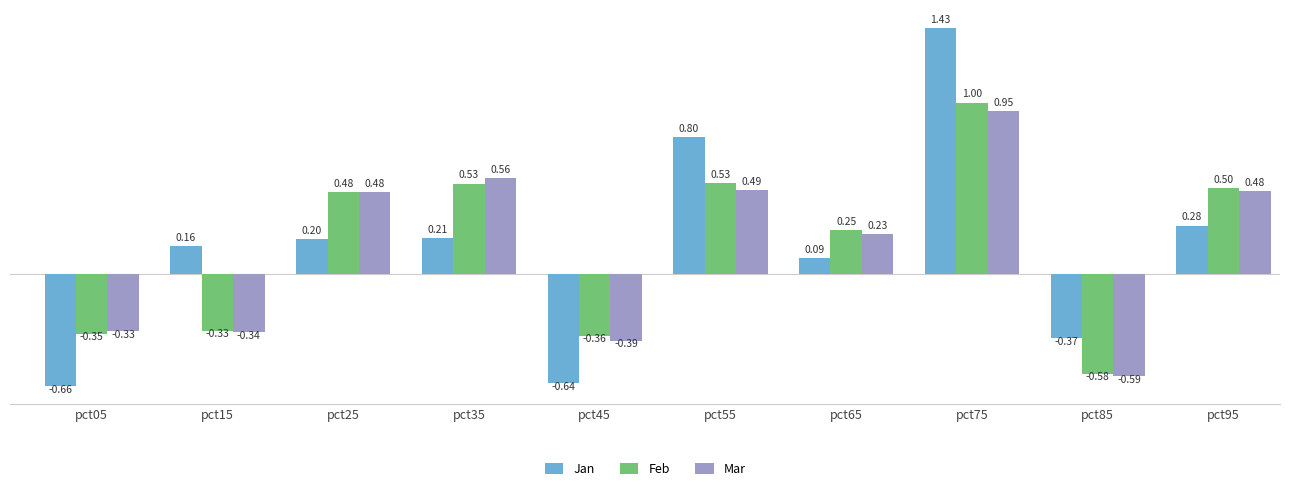

How many series are shown in this chart?

3